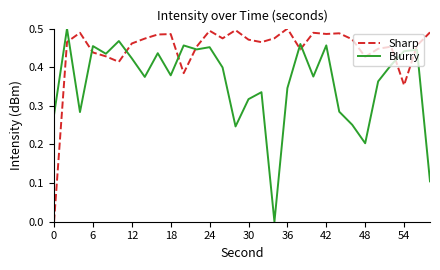

What are all the series names shown in the legend?

Sharp, Blurry